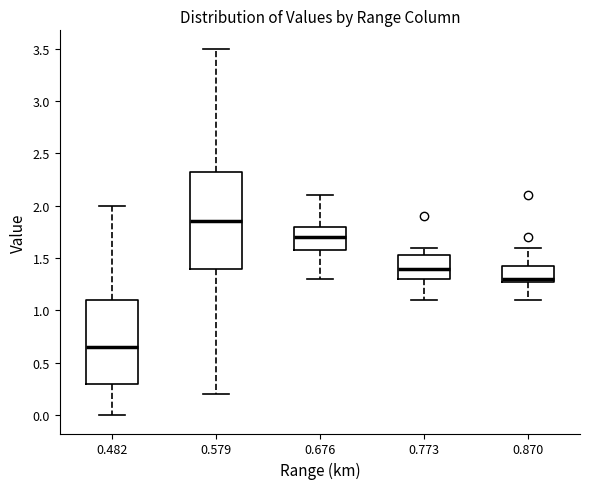

Reading left to right, read every box against the y-axis: the position of its median line, the range the box covers, and the ends of its whiskers. The values are not printed on the chart, so give them approximately, as read against the axis.

0.482: median 0.65, box 0.30 to 1.10, whiskers 0.00 to 2.00
0.579: median 1.85, box 1.40 to 2.35, whiskers 0.20 to 3.50
0.676: median 1.70, box 1.60 to 1.80, whiskers 1.30 to 2.10
0.773: median 1.40, box 1.30 to 1.55, whiskers 1.10 to 1.60
0.870: median 1.30 (just above the box's lower edge), box 1.30 to 1.45, whiskers 1.10 to 1.60